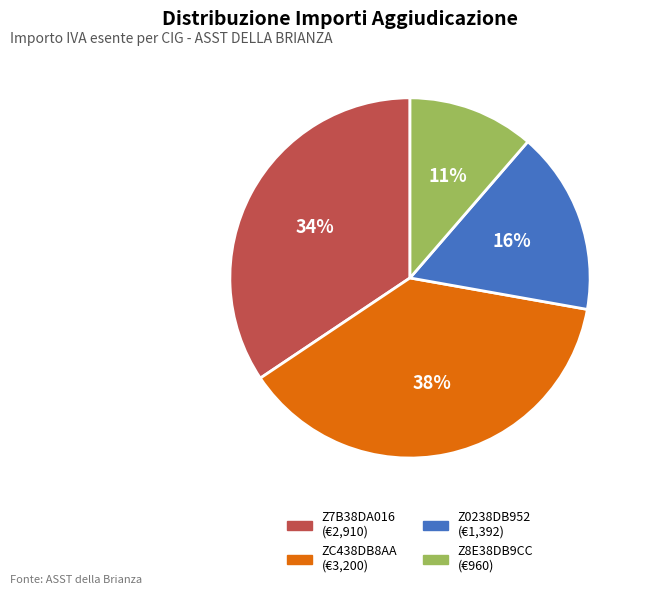

Is there any slice that represents more than half of the pie?

No